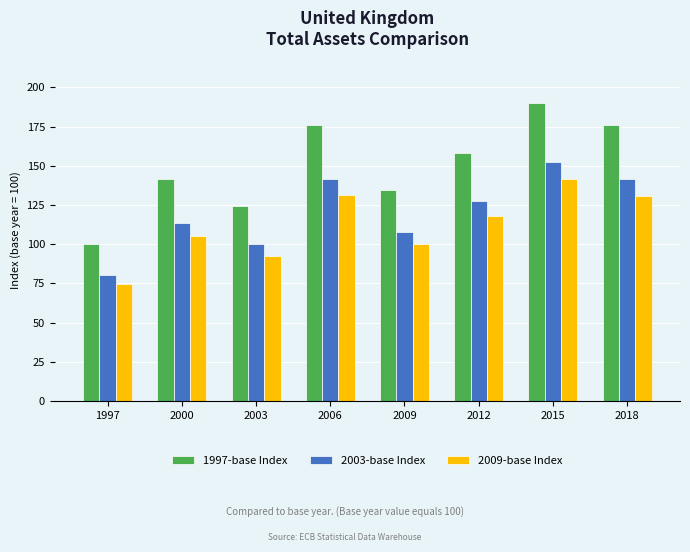

How many data points in 2003-base Index are less than 127?

4